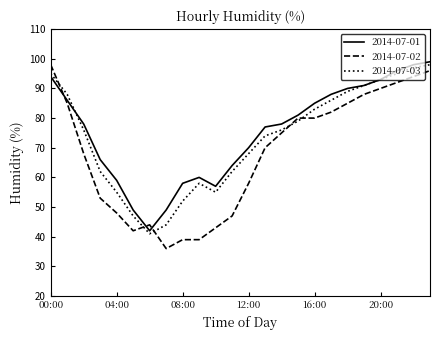

True or false: 2014-07-03 and 2014-07-02 intersect in this chart.

True